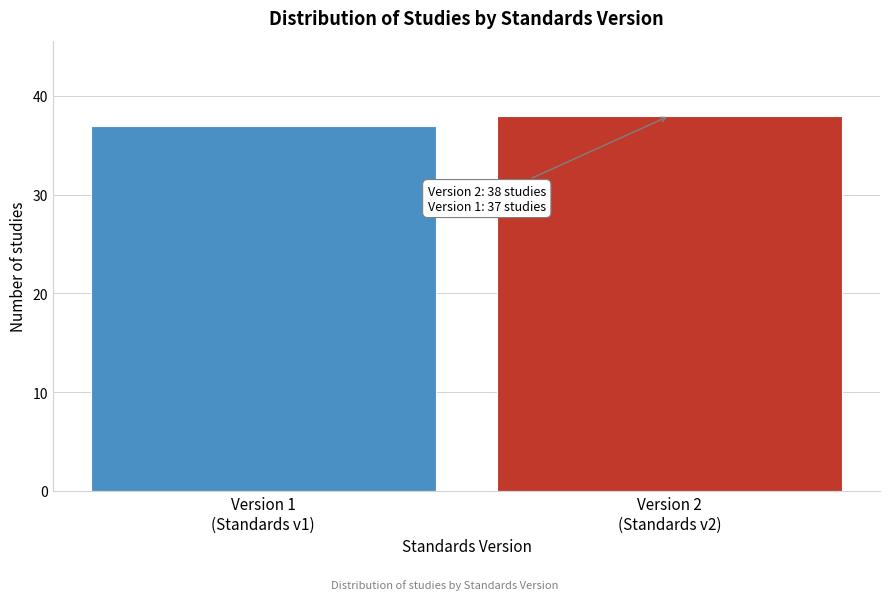

Reading right to left, extract all data points from this chart.

38	37